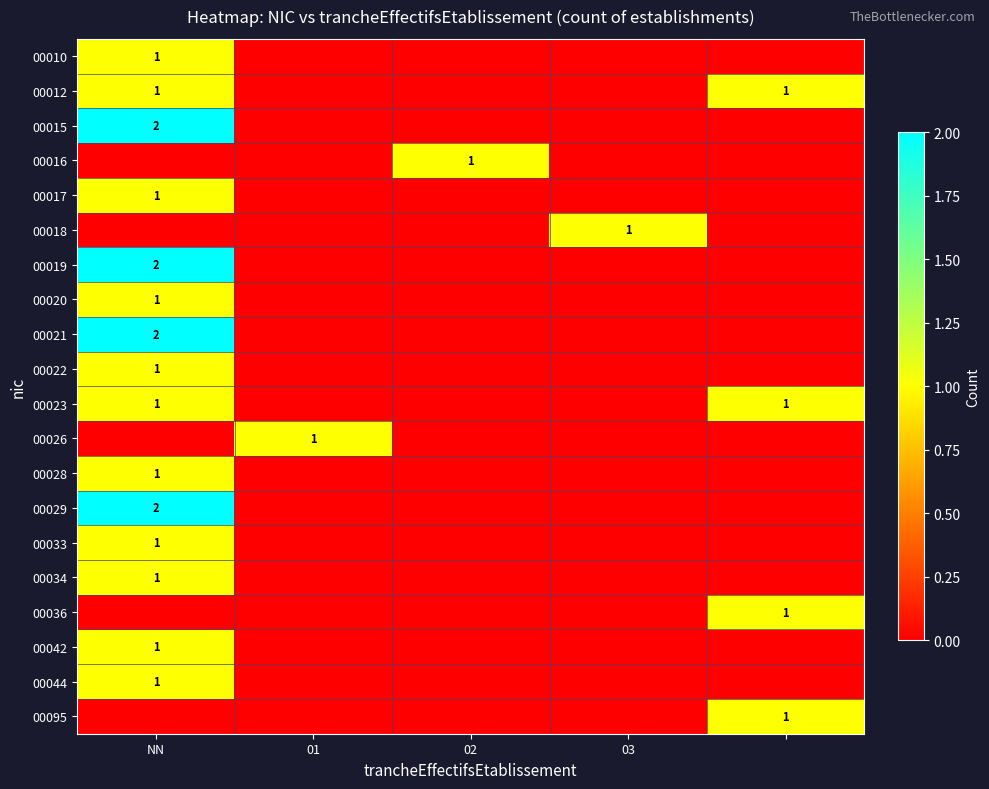

The 00042 series shows 0 at NN. True or false?

False